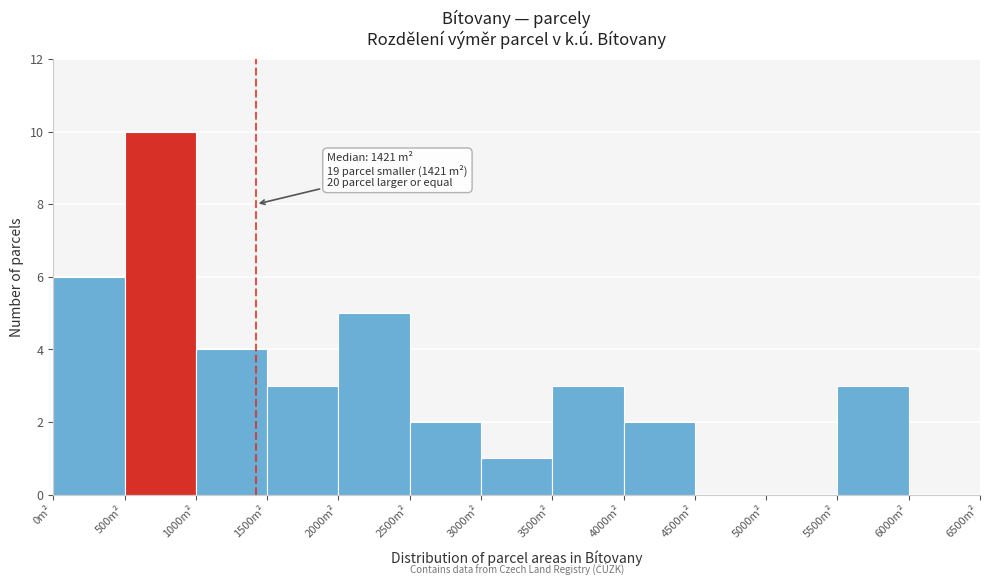

Over which range of the x-axis is the bar tallest?

500 to 1000